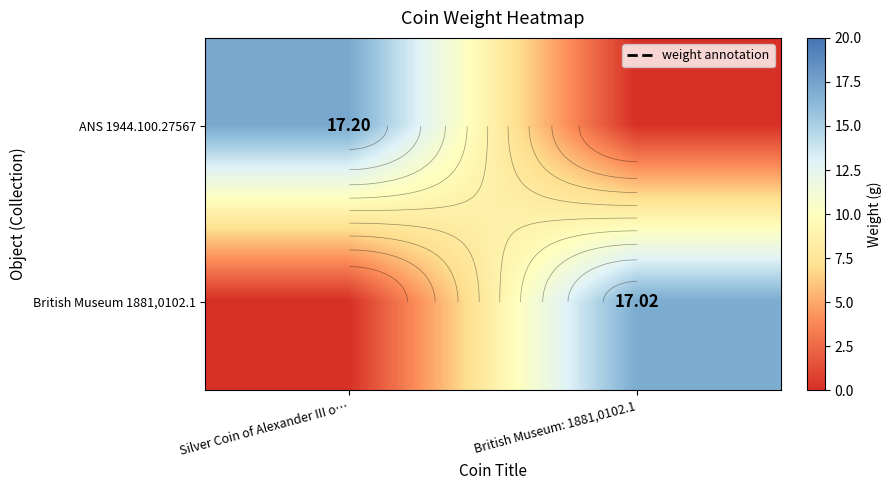

What is the average value of the ANS 1944.100.27567 series?

8.6